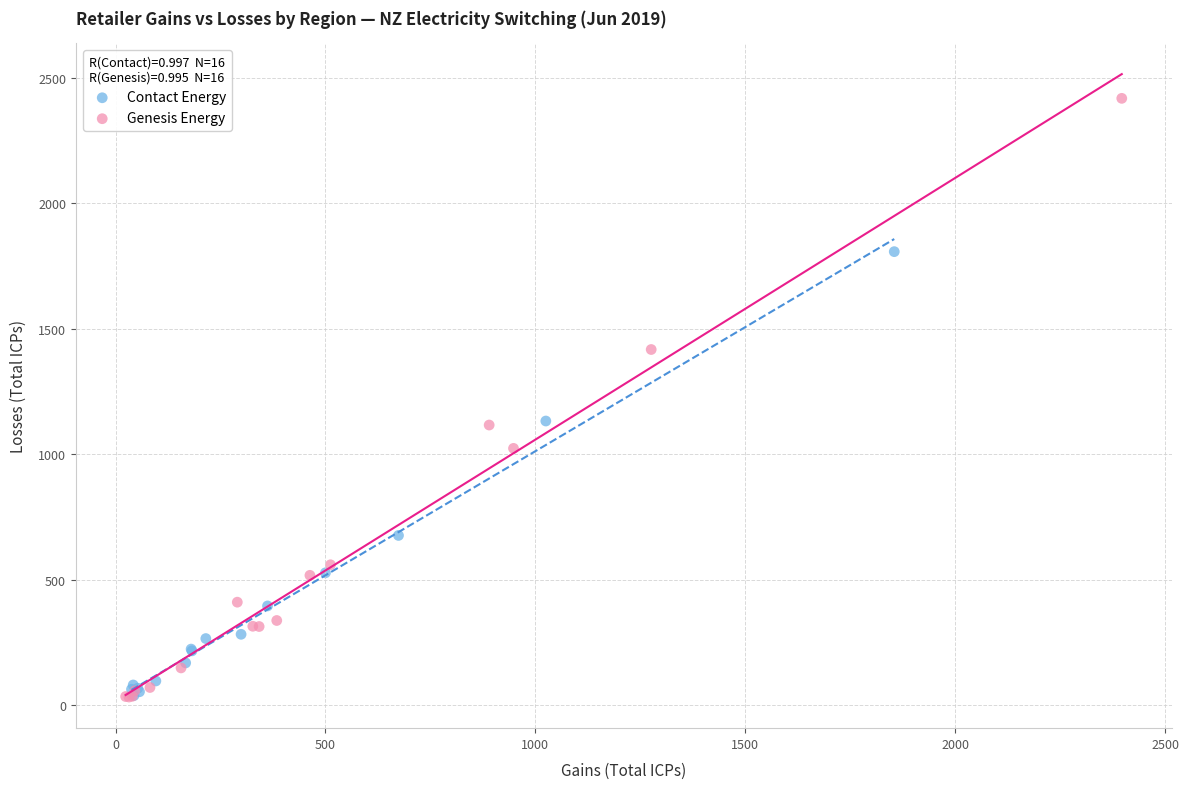

Which series has the largest Y range (max minus min)?

Genesis Energy